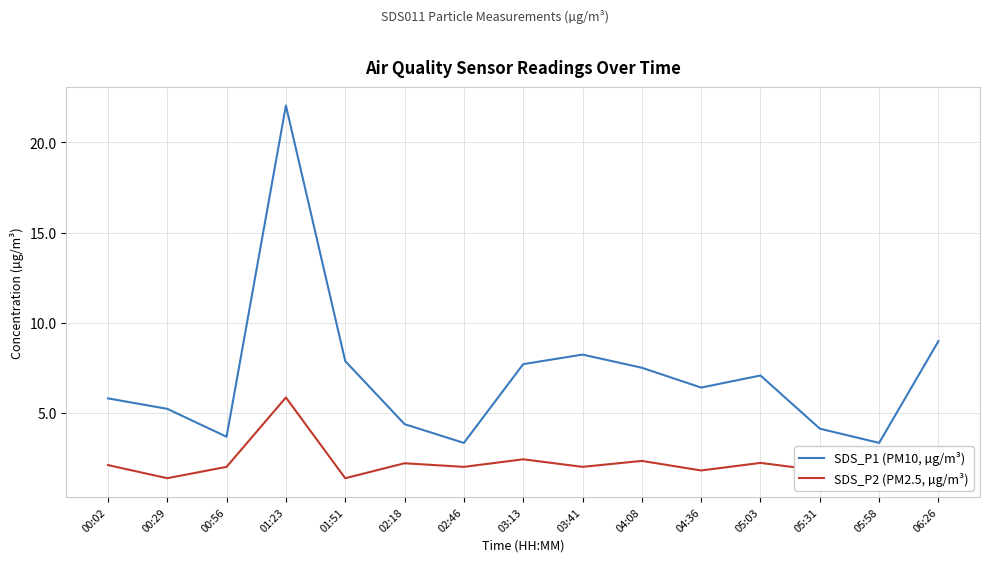

Which series changed the most between 02:18 and 05:31?

SDS_P2 (PM2.5, µg/m³)